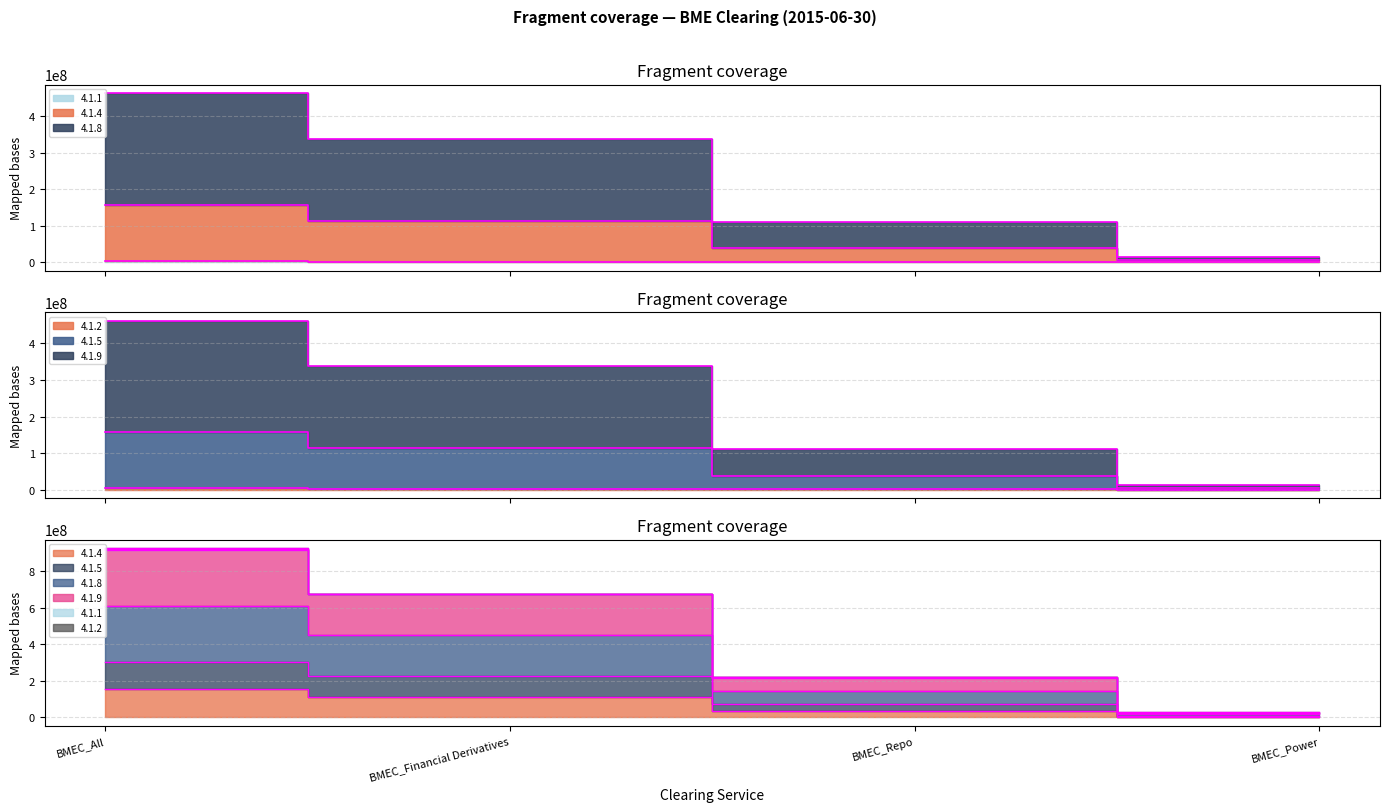

True or false: 4.1.5 and 4.1.2 cross at least once.

False